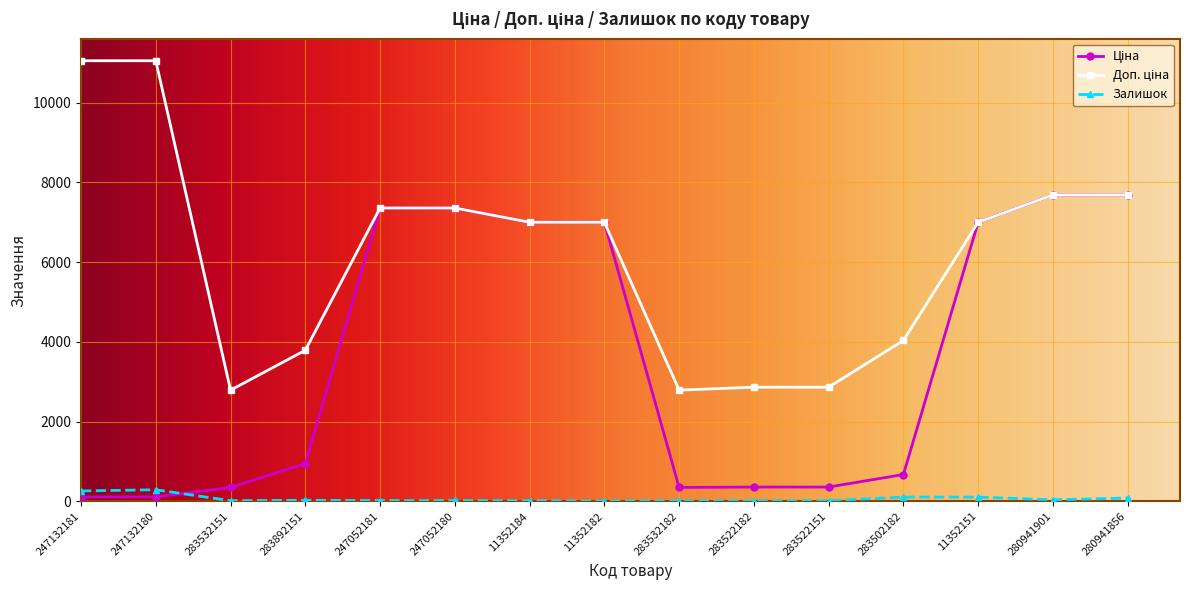

At how many categories does at least one series exceed 5655?

9